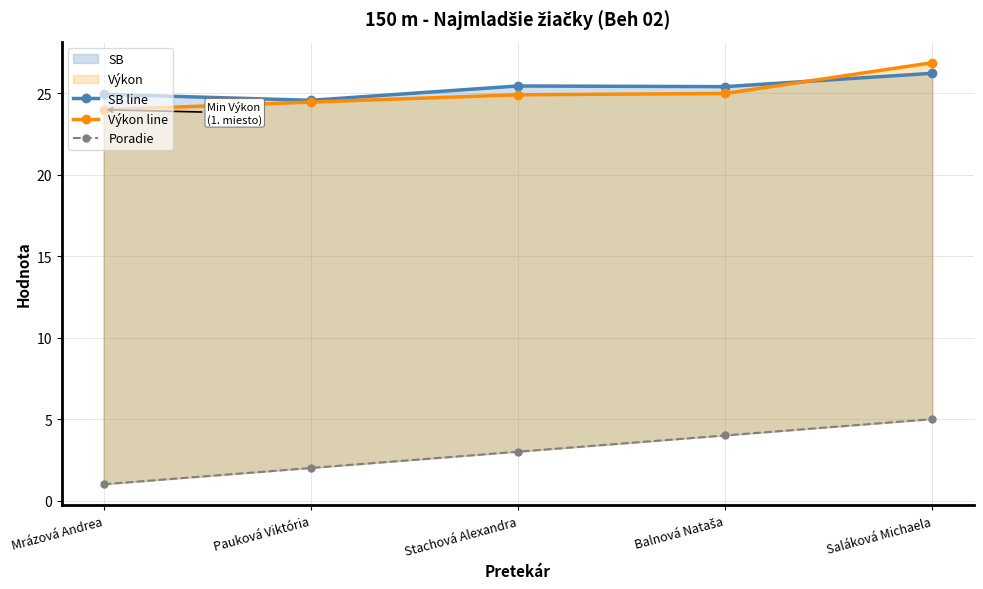

How many values in the SB line series exceed 25?

3